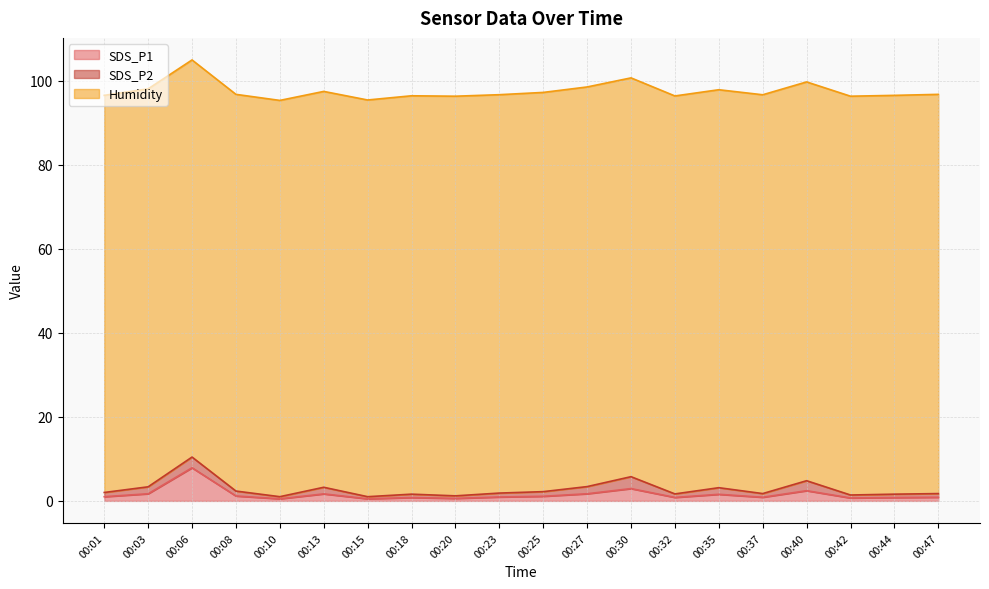

Which series has the largest total across all categories?

Humidity